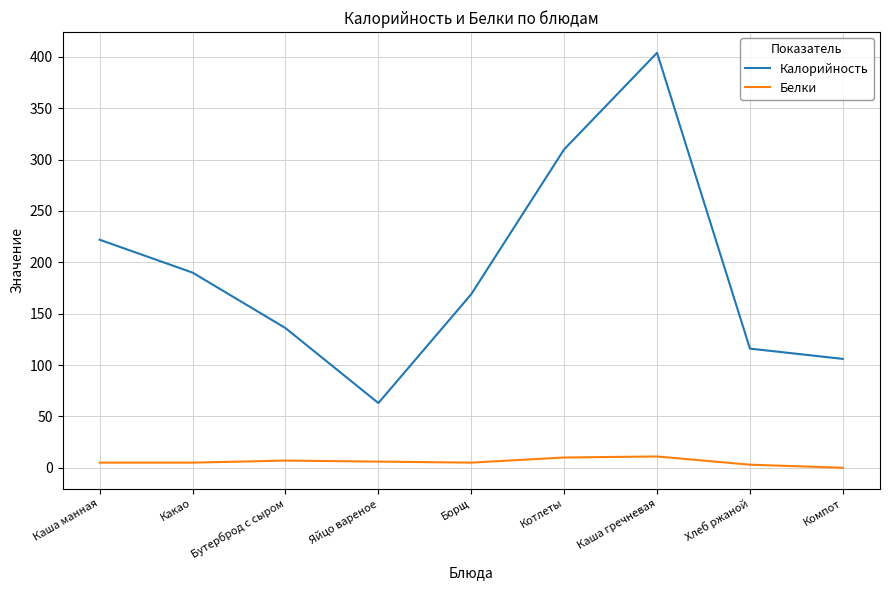

True or false: Белки and Калорийность intersect in this chart.

False